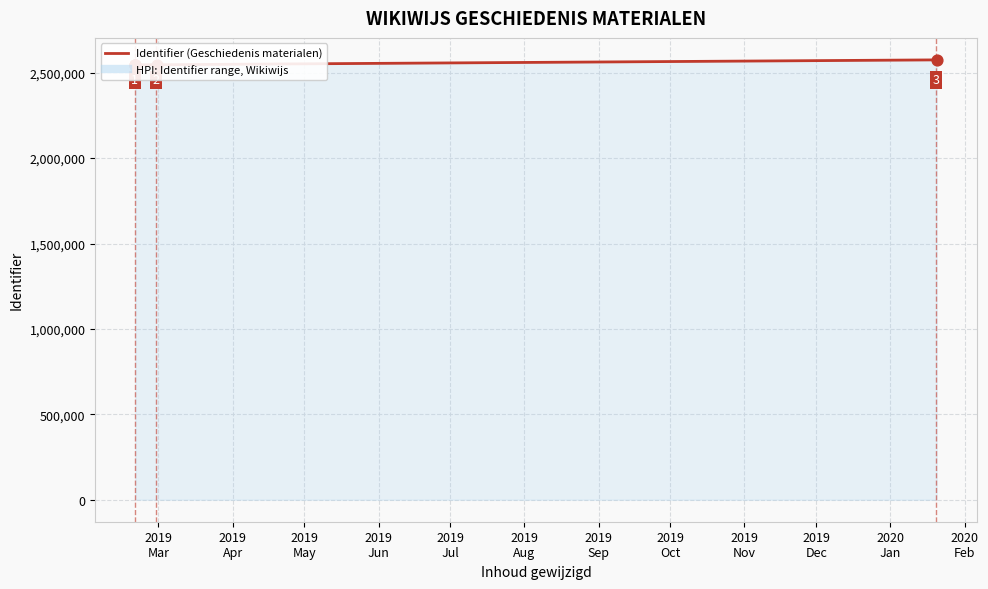

What is the ratio of the value at 2019
Sep to the value at 2019
May?

1.0